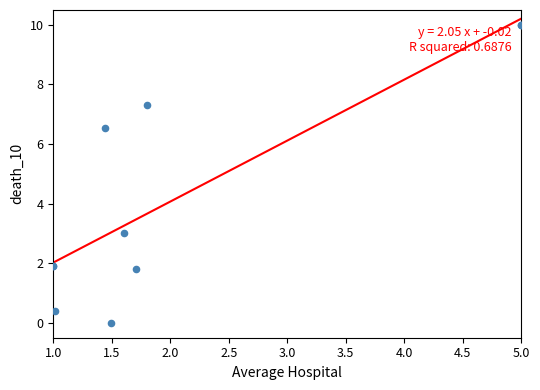

What Y value in the scatter plot is closest to 5?

6.6